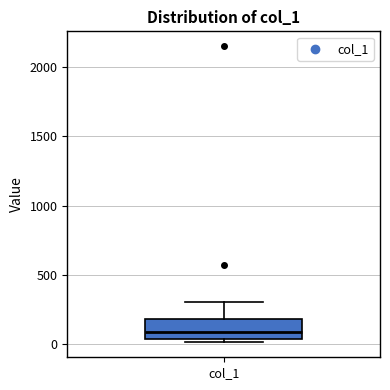

Read this box plot against the y-axis: the position of the median line, the range covered by the box, and the ends of both whiskers. The values are not printed on the chart, so give them approximately, as read against the axis.

median 100, box 50 to 200, whiskers 0 to 300